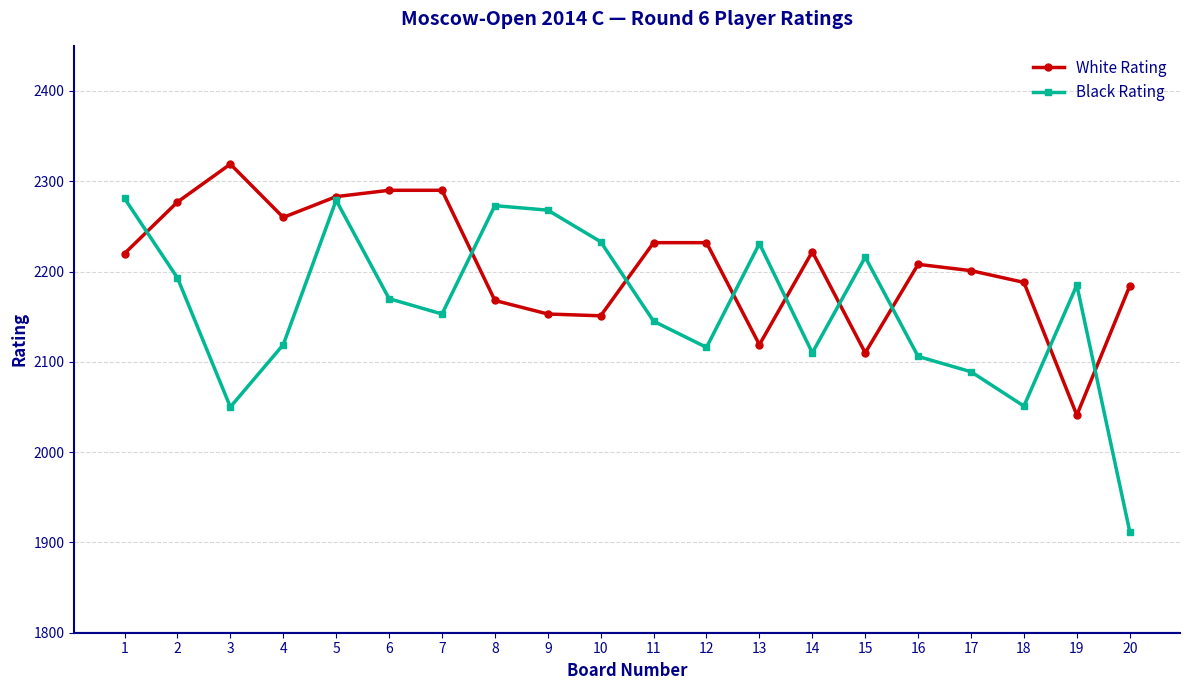

Where is the first local maximum for Black Rating?

5